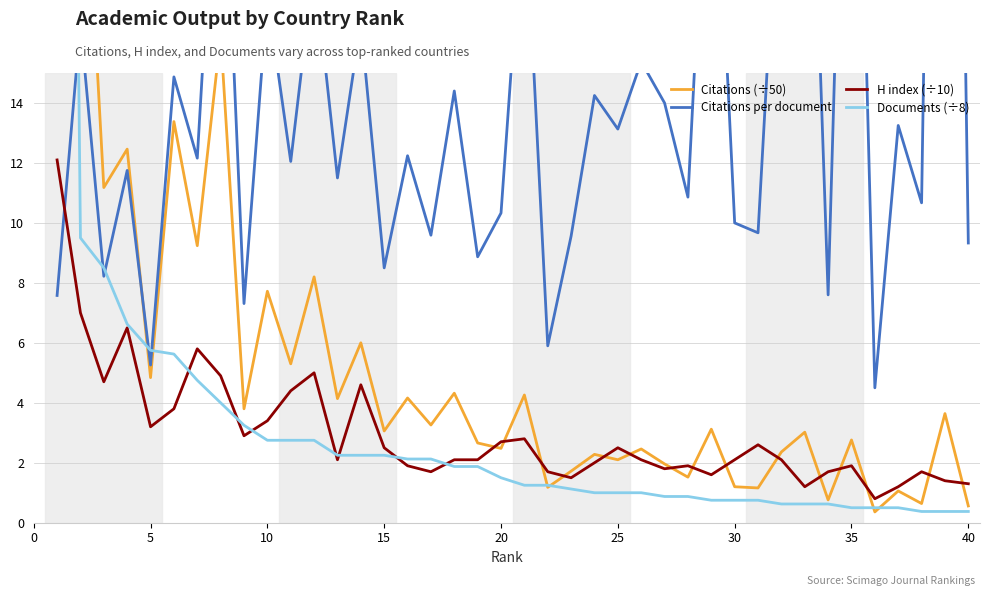

The value of H index (÷10) at 35 is 1.9. True or false?

True